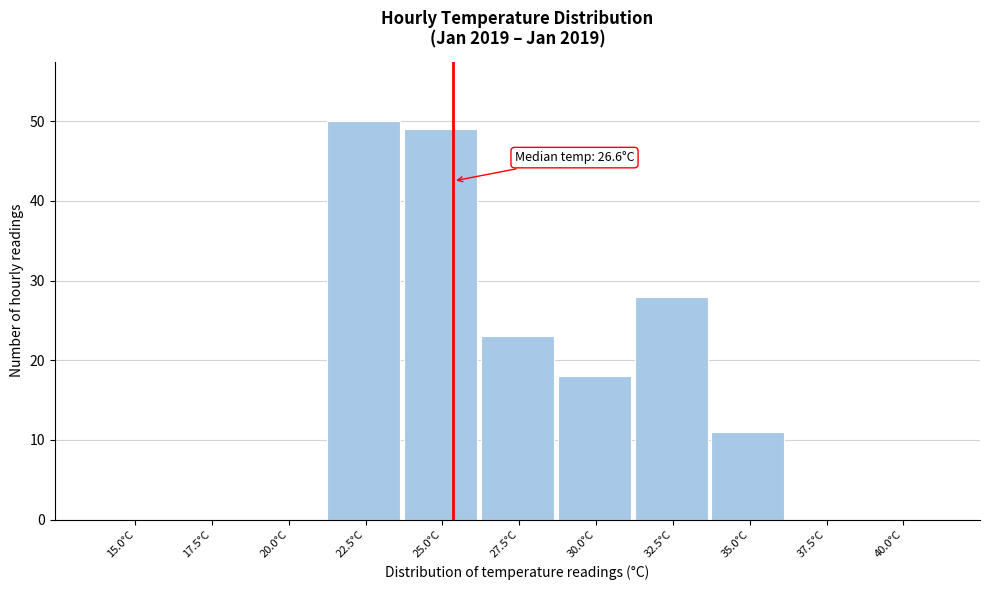

Reading left to right, what are all the values shown in this chart?

15.0°C=0	17.5°C=0	20.0°C=0	22.5°C=50	25.0°C=49	27.5°C=23	30.0°C=18	32.5°C=28	35.0°C=11	37.5°C=0	40.0°C=0